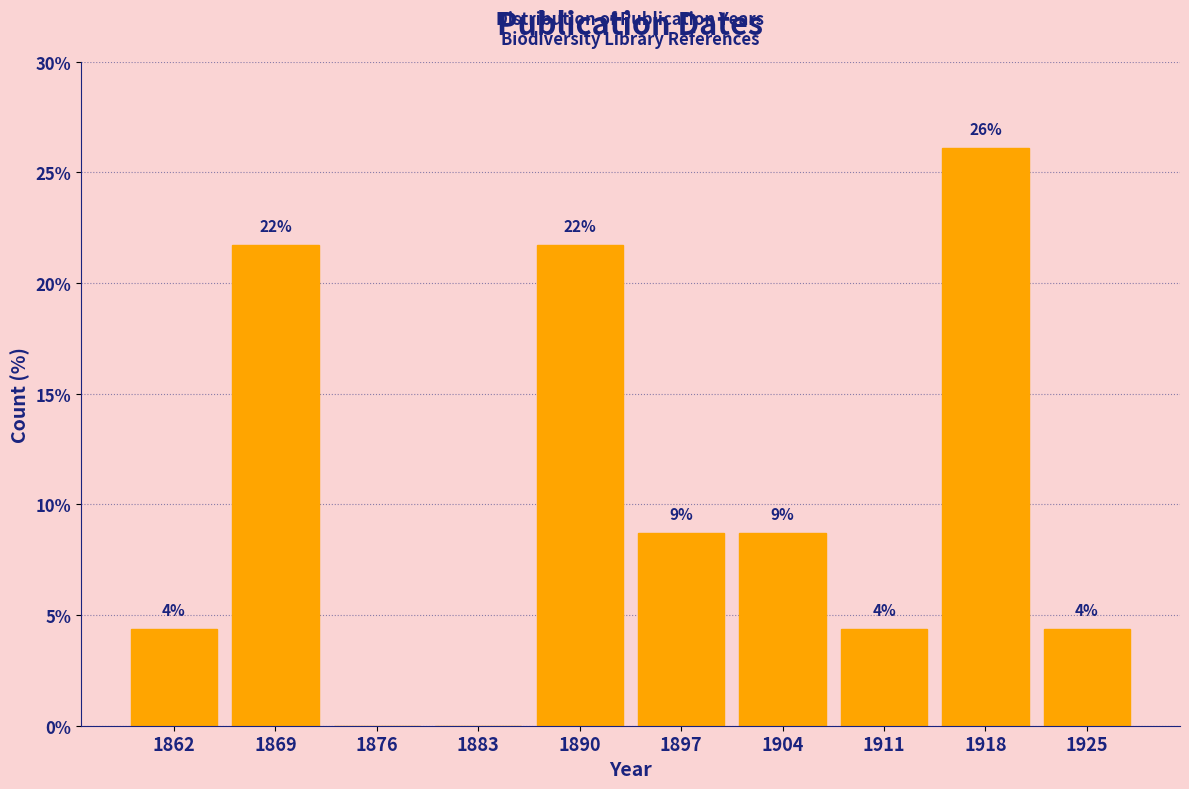

Are the bars horizontal?

No